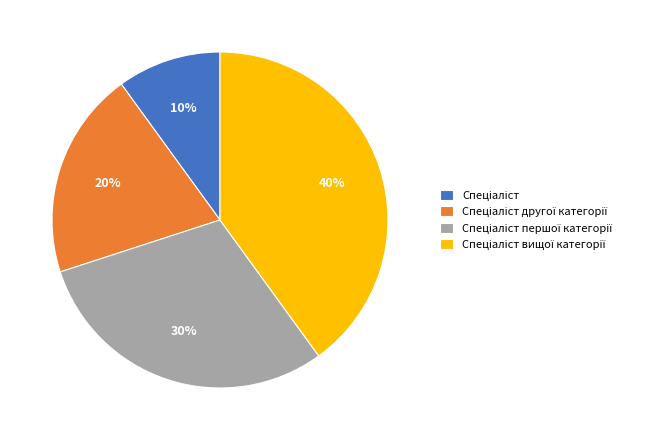

To the nearest percent, what is the difference between the largest and smallest slice percentages?

30%